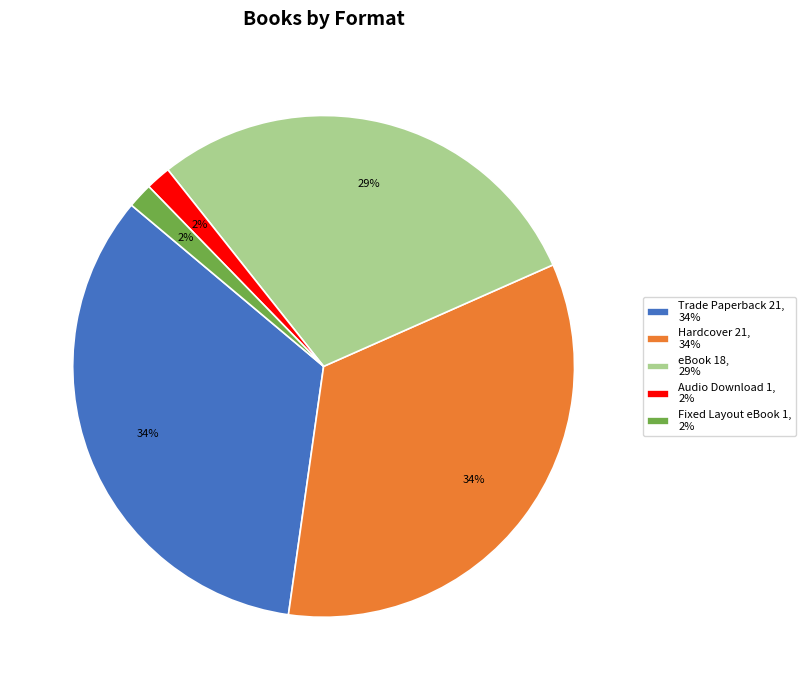

Is Hardcover the majority of the pie?

No